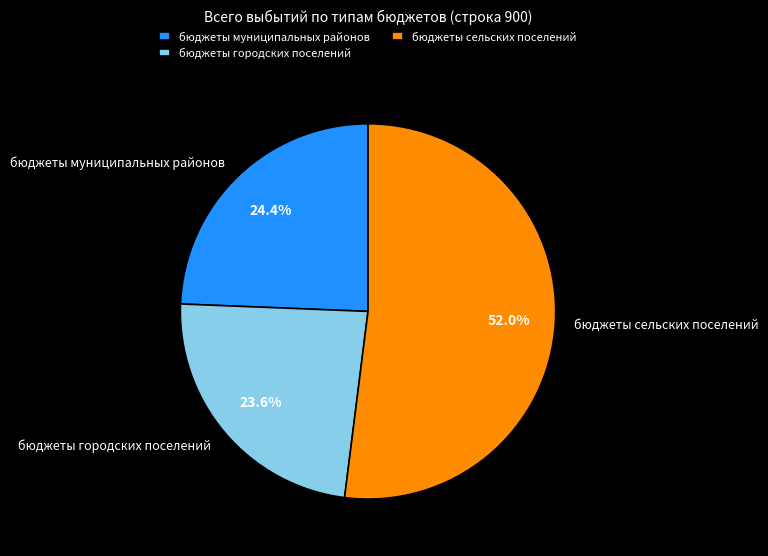

Rank the categories by value from highest to lowest.

бюджеты сельских поселений, бюджеты муниципальных районов, бюджеты городских поселений